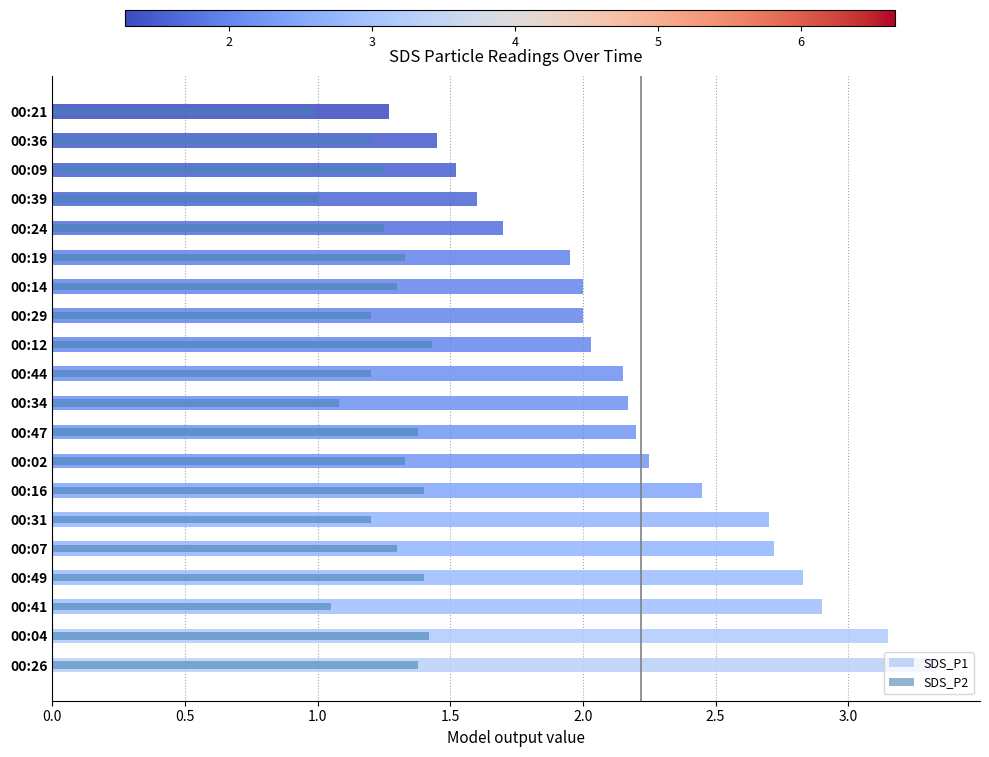

Reading left to right, extract all data points from this chart.

SDS_P1: 3.3	3.1	2.9	2.8	2.7	2.7	2.5	2.2	2.2	2.2	2.1	2.0	2.0	2.0	1.9	1.7	1.6	1.5	1.4	1.3
SDS_P2: 1.4	1.4	1.1	1.4	1.3	1.2	1.4	1.3	1.4	1.1	1.2	1.4	1.2	1.3	1.3	1.2	1.0	1.2	1.2	1.0